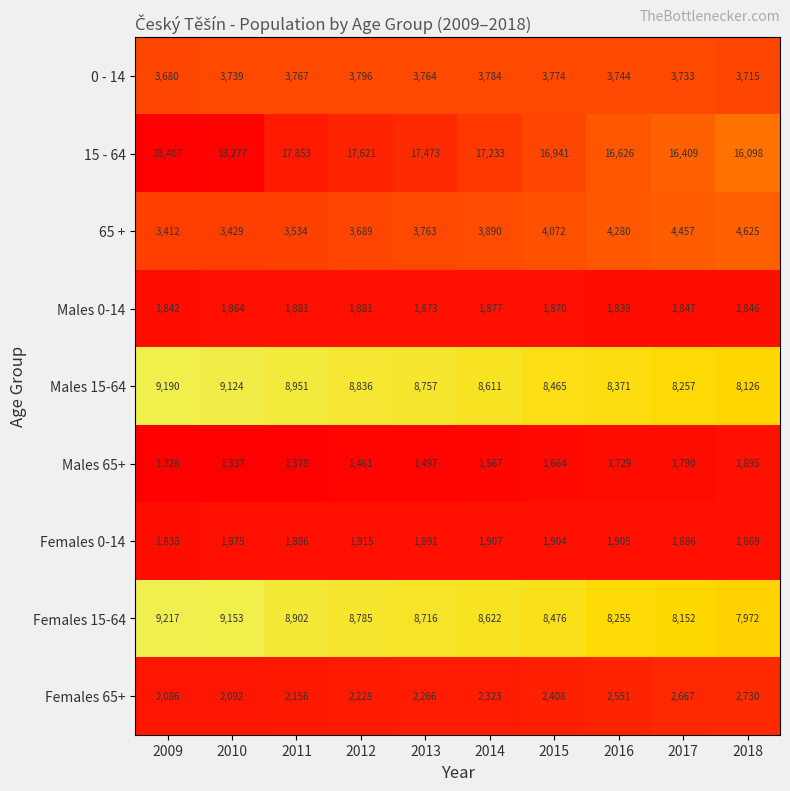

What is the difference between the maximum and minimum values in the Males 15-64 series?

1064